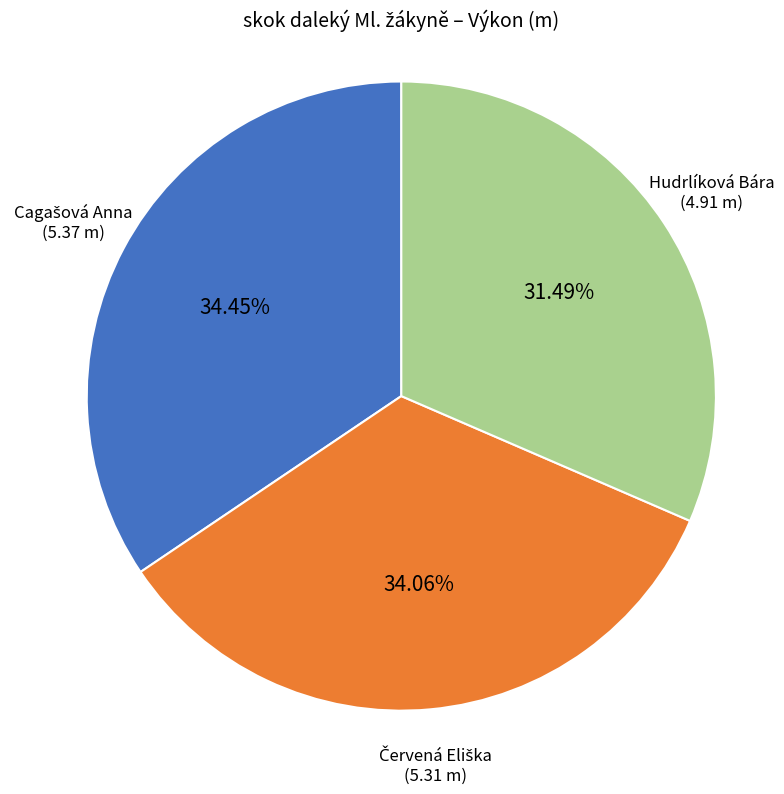

Count the number of slices in the pie.

3